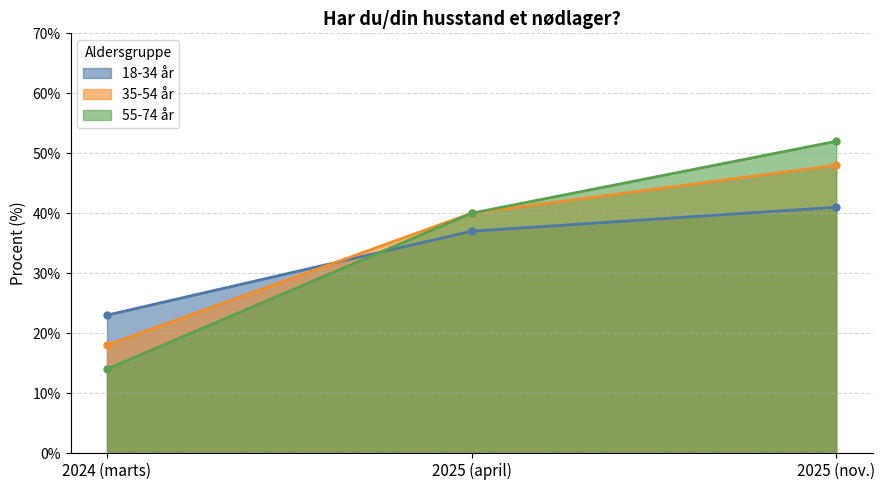

Between 2024 (marts) and 2025 (april), which is larger?

2025 (april)